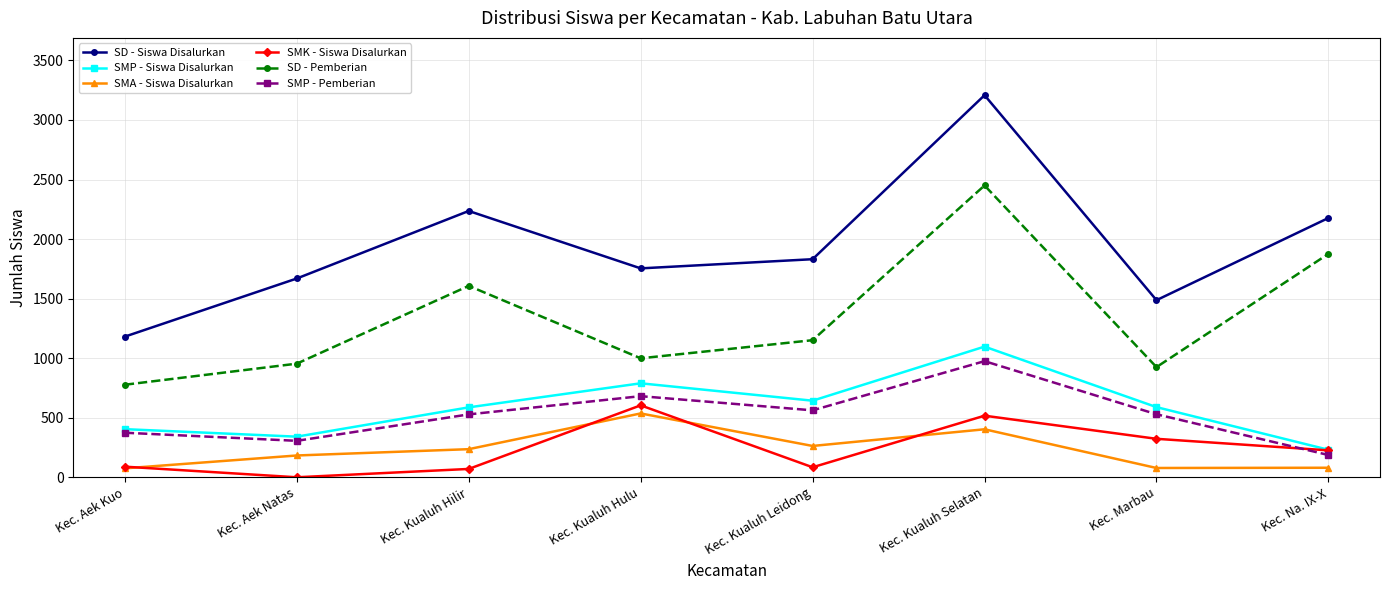

What is the difference between the maximum and minimum values in the SD - Pemberian series?

1673